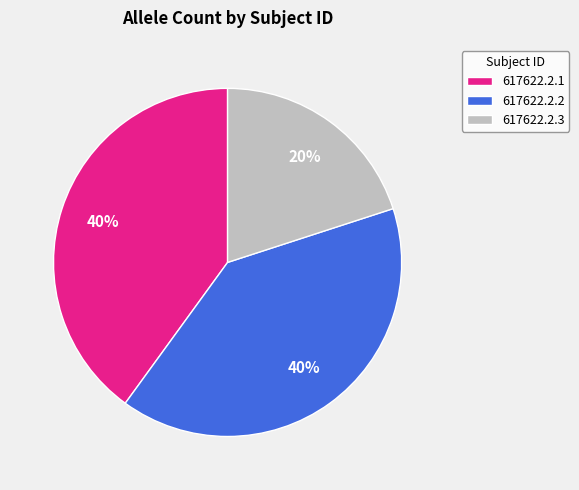

What percentage is the 617622.2.1 slice, to the nearest percent?

40%